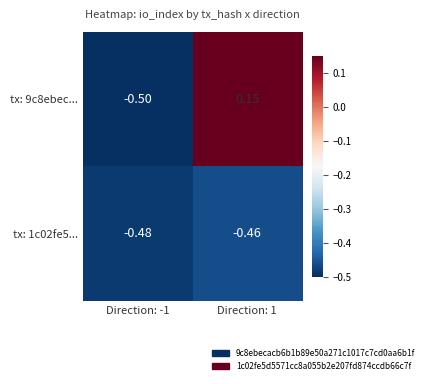

Which series has the largest range (max minus min)?

tx: 9c8ebec...